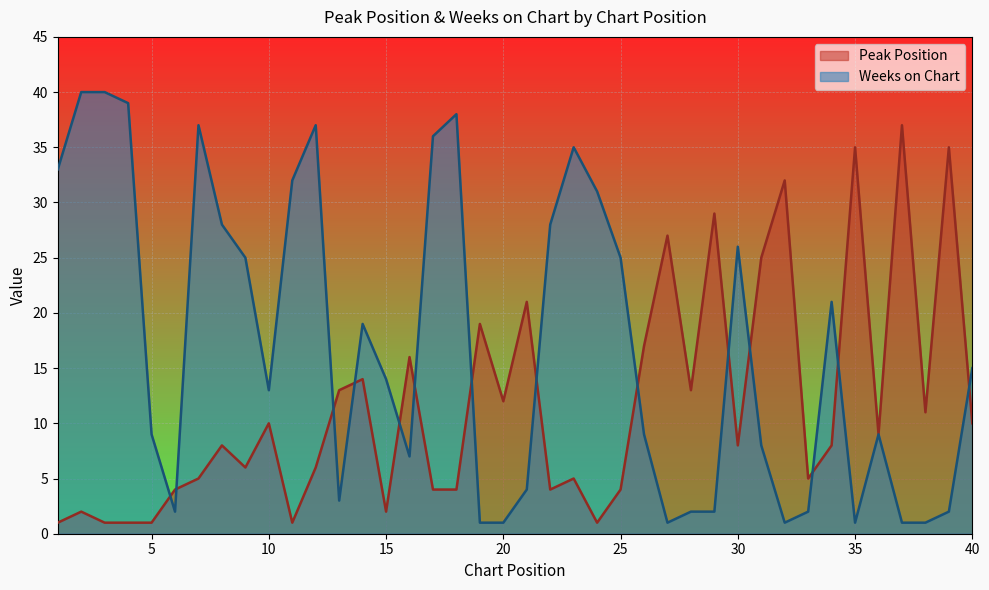

The Weeks on Chart series shows 7 at 16. True or false?

True